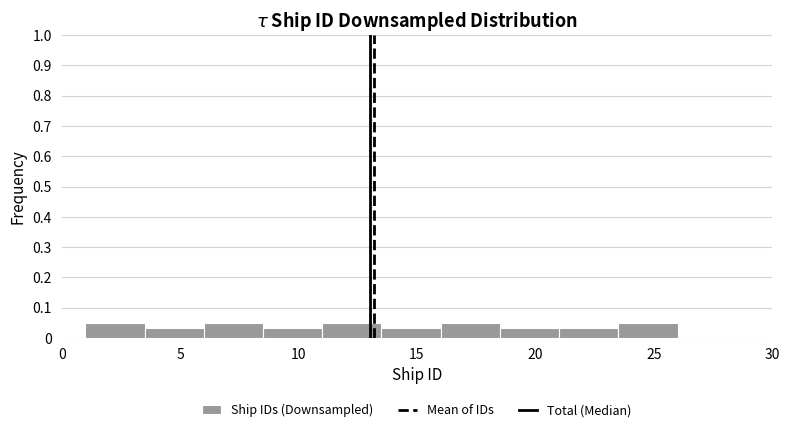

Reading left to right, transcribe this chart: for each bar, give the range it covers on the x-axis and its height. The values are not printed on the chart, so give them approximately, as read against the axis.

1.0 to 3.5: 0.05
3.5 to 6.0: 0.03
6.0 to 8.5: 0.05
8.5 to 11.0: 0.03
11.0 to 13.5: 0.05
13.5 to 16.0: 0.03
16.0 to 18.5: 0.05
18.5 to 21.0: 0.03
21.0 to 23.5: 0.03
23.5 to 26.0: 0.05